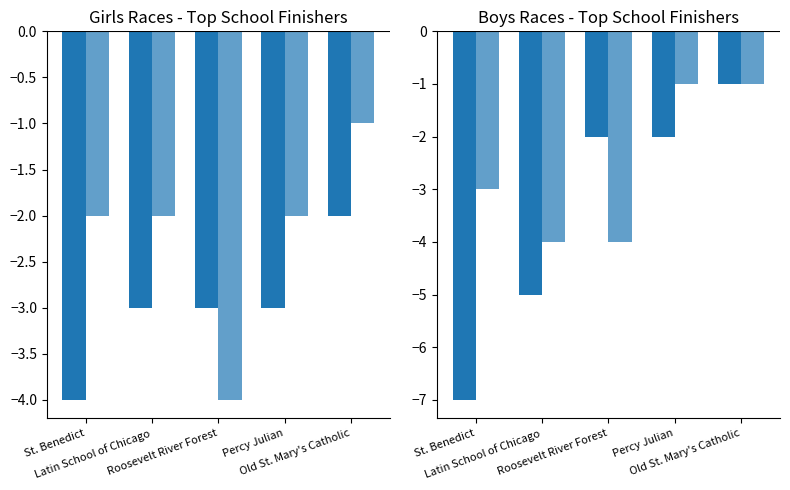

What position from the left is St. Benedict?

1